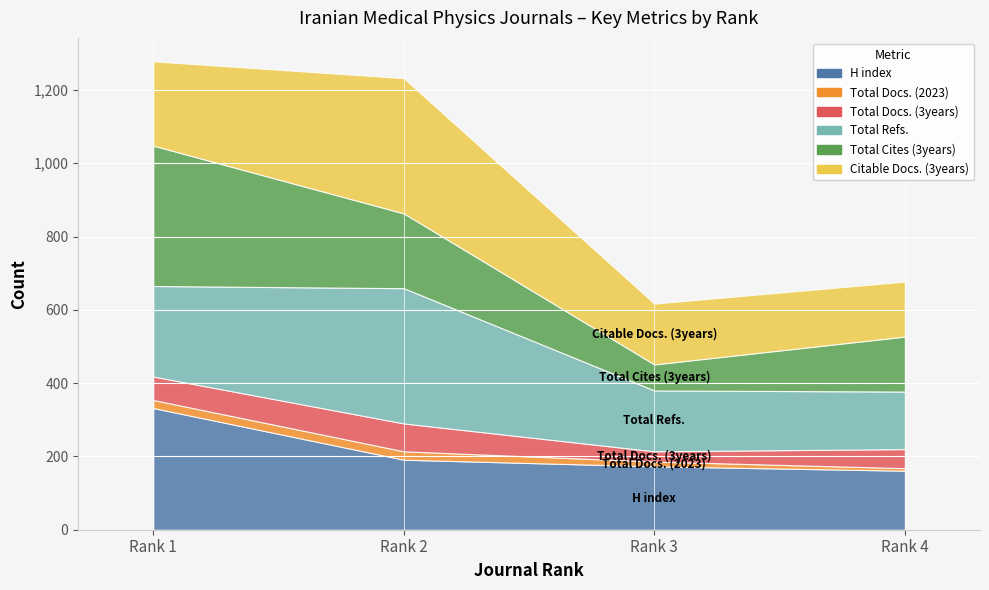

True or false: Total Docs. (2023) and Citable Docs. (3years) intersect in this chart.

False